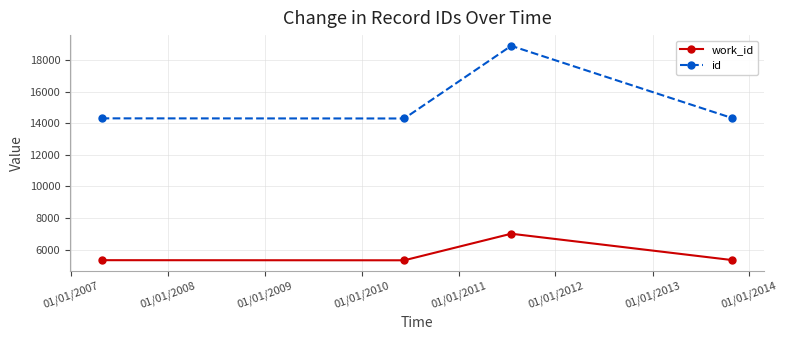

Rank the series by their maximum value, from lowest to highest.

work_id, id